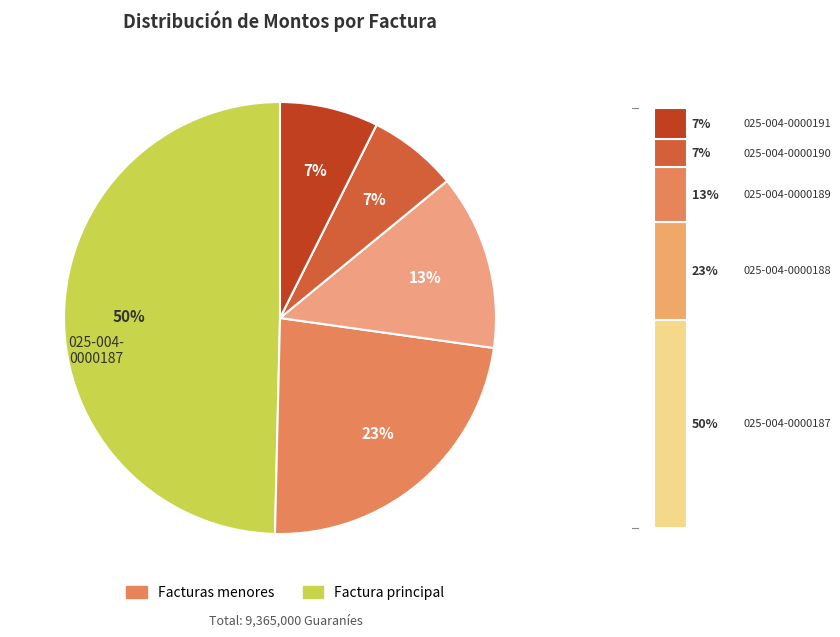

Is there a majority slice in this chart?

No